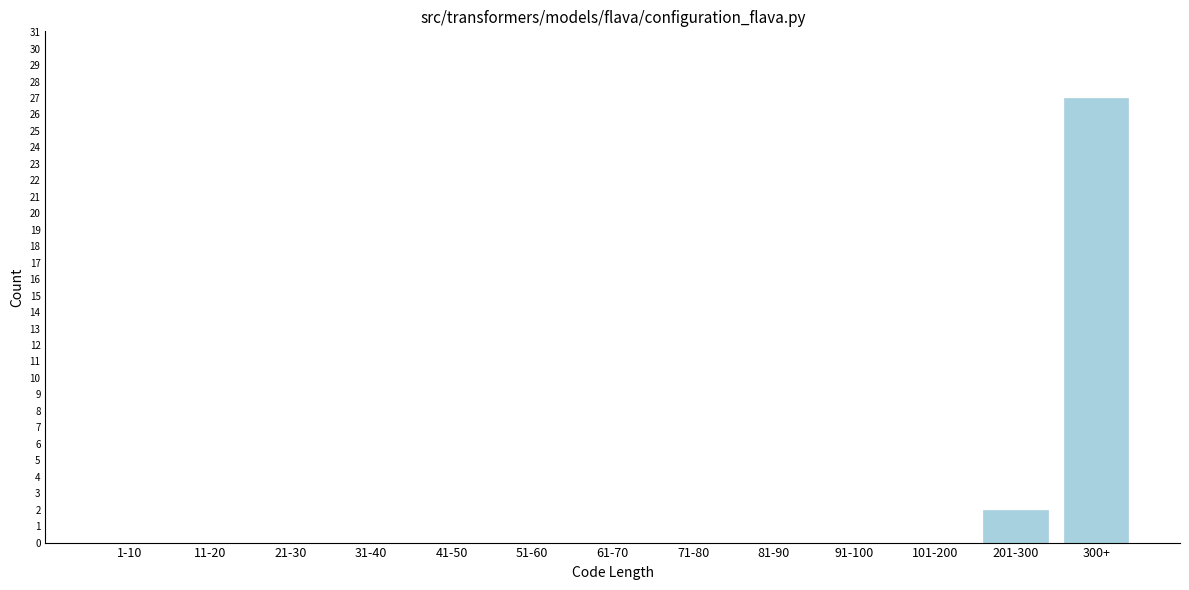

Reading left to right, extract all data points from this chart.

1-10=0	11-20=0	21-30=0	31-40=0	41-50=0	51-60=0	61-70=0	71-80=0	81-90=0	91-100=0	101-200=0	201-300=2	300+=27